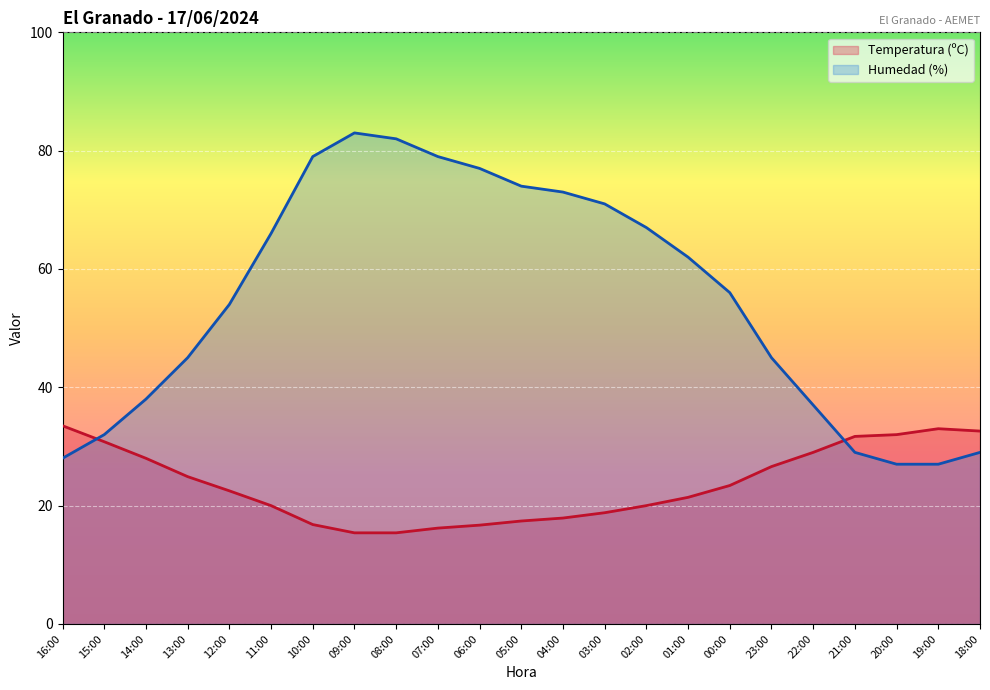

At which label is Humedad (%) closest to 55?

12:00